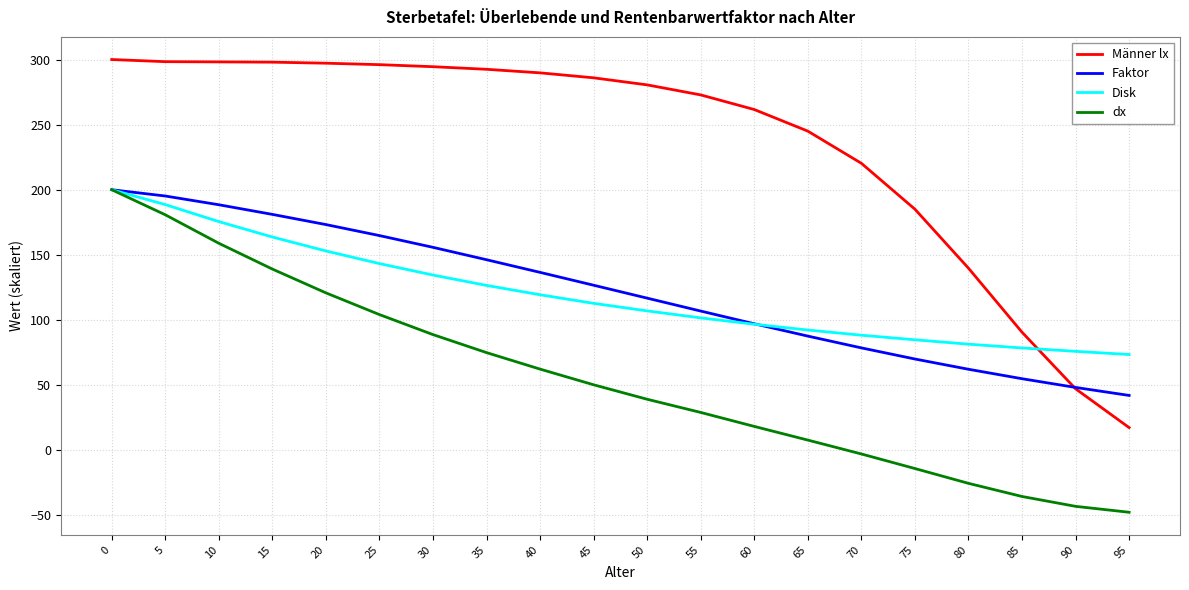

Which series has the largest range (max minus min)?

Männer lx